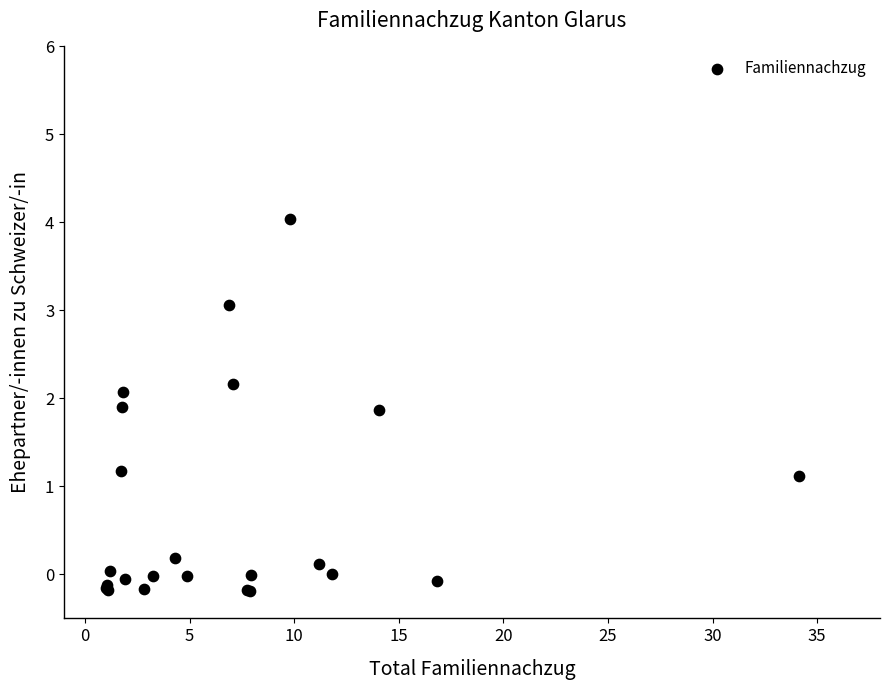

What Y value in the scatter plot is closest to 1?

1.1